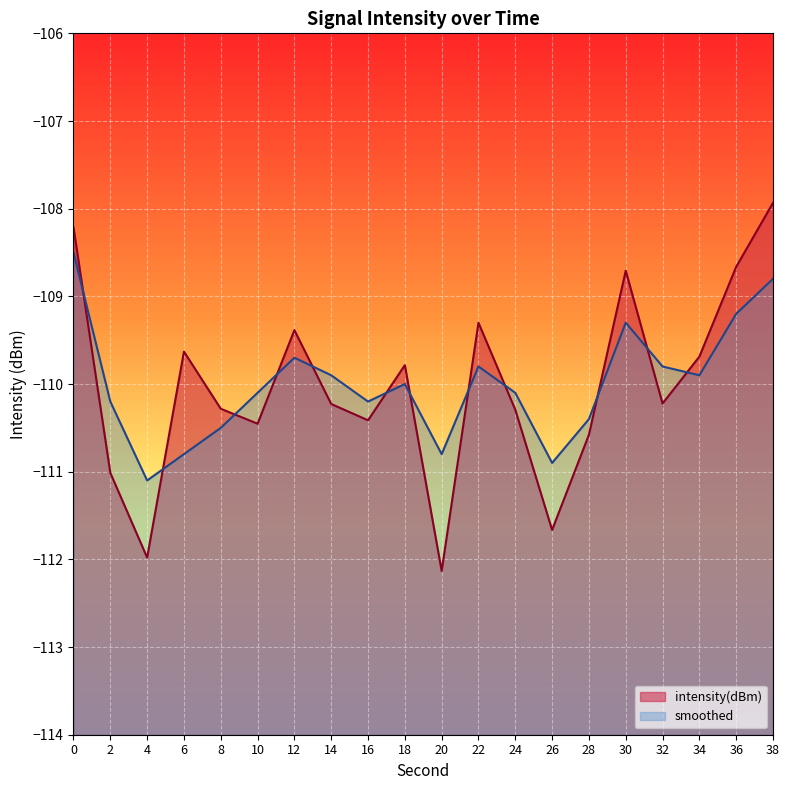

What is the difference between the intensity(dBm) values at 28 and 22?

1.3